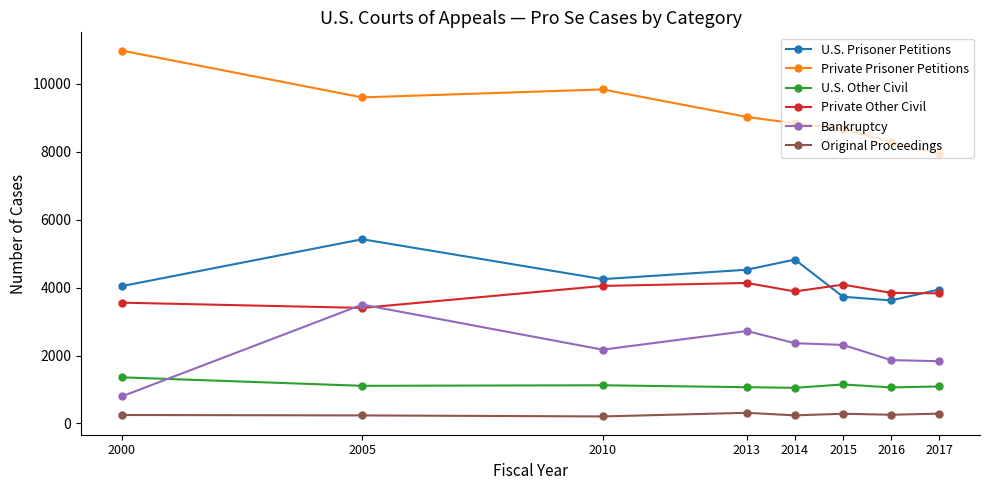

Where is U.S. Prisoner Petitions nearest to the value 4525?

2013